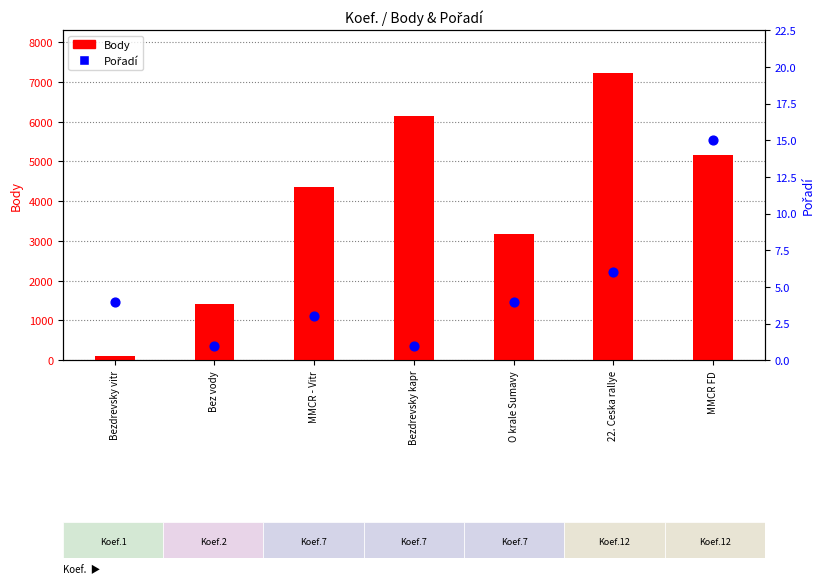

Which series has the largest Y range (max minus min)?

Body